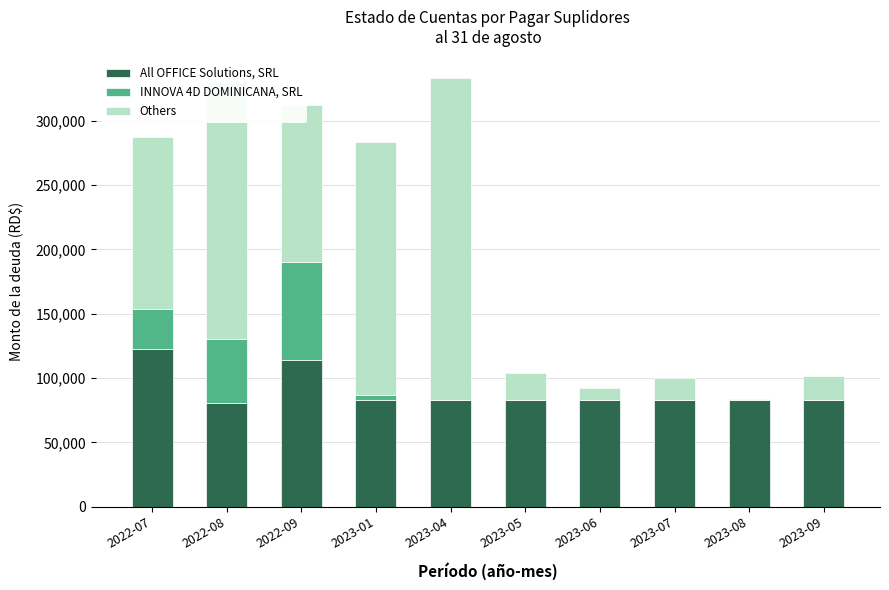

At which label does All OFFICE Solutions, SRL reach its peak?

2022-07